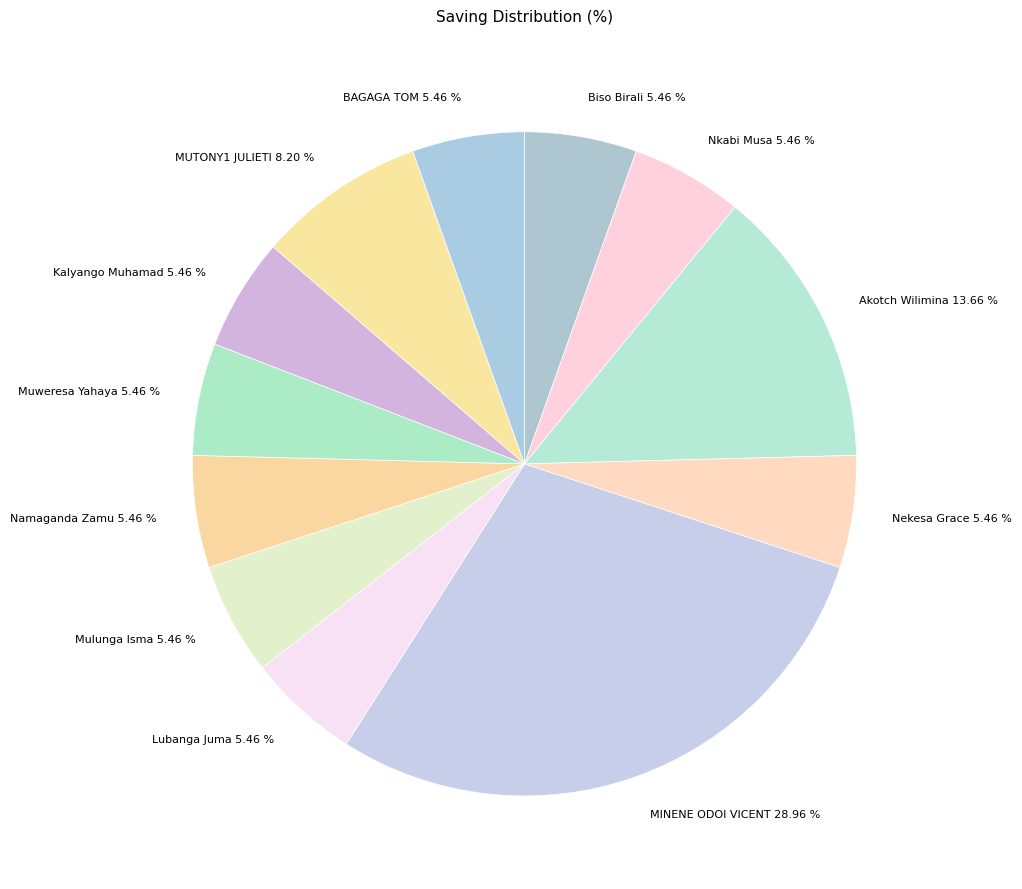

Count the number of slices in the pie.

12